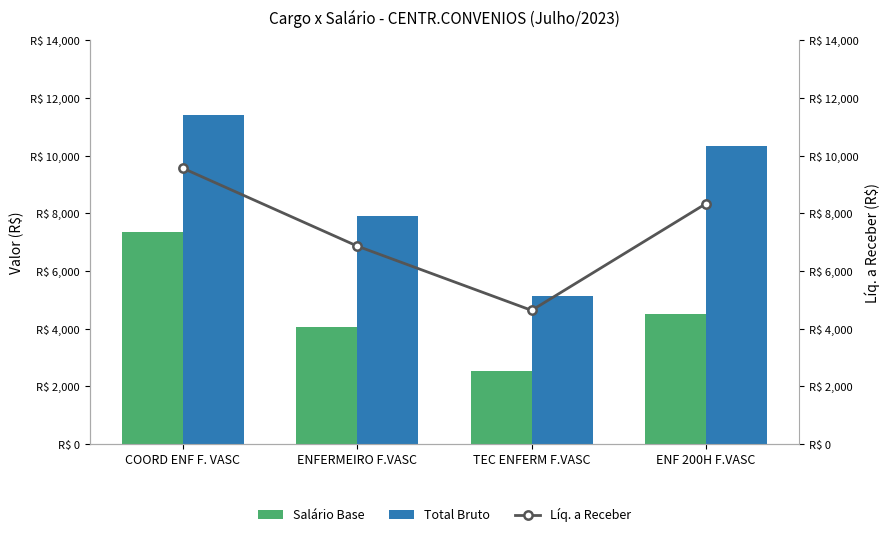

The Total Bruto series shows 5120.9 at TEC ENFERM F.VASC. True or false?

True